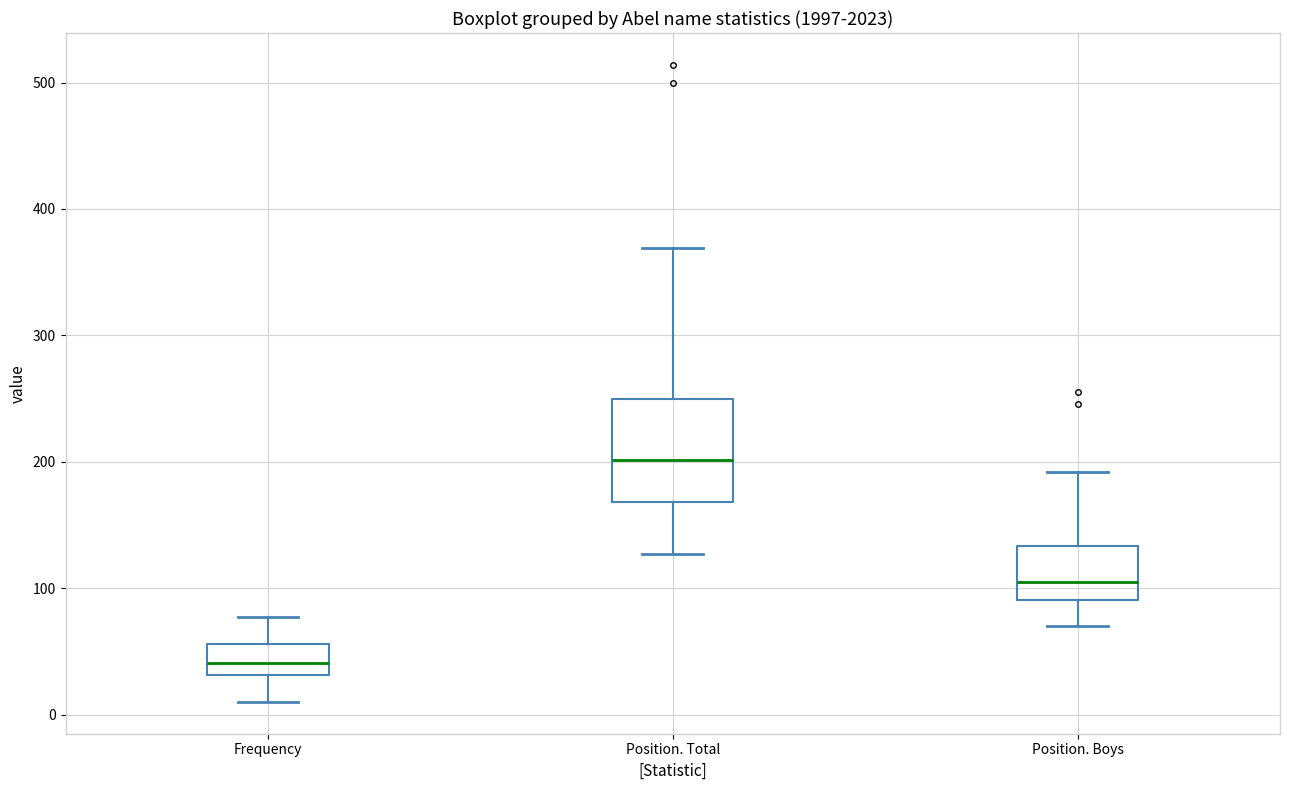

Reading left to right, transcribe this box plot: for each box, give where its median line is, the range the box spans, and where its two whiskers end, as read against the y-axis. The values are not printed on the chart, so give them approximately, as read against the axis.

Frequency: median 40, box 30 to 60, whiskers 10 to 80
Position. Total: median 200, box 170 to 250, whiskers 130 to 370
Position. Boys: median 110, box 90 to 130, whiskers 70 to 190